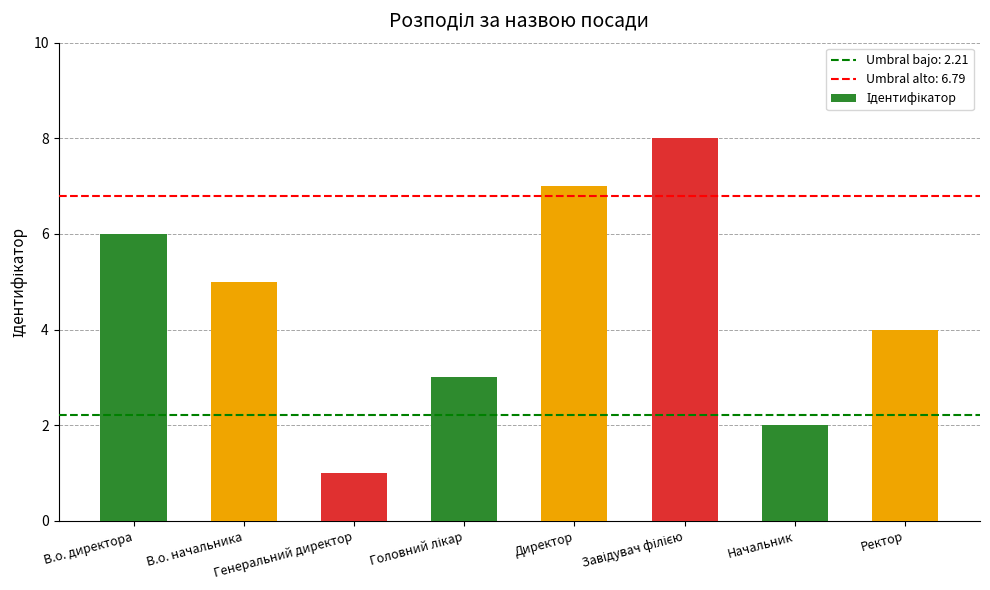

What is the label of the 4th bar from the right?

Директор